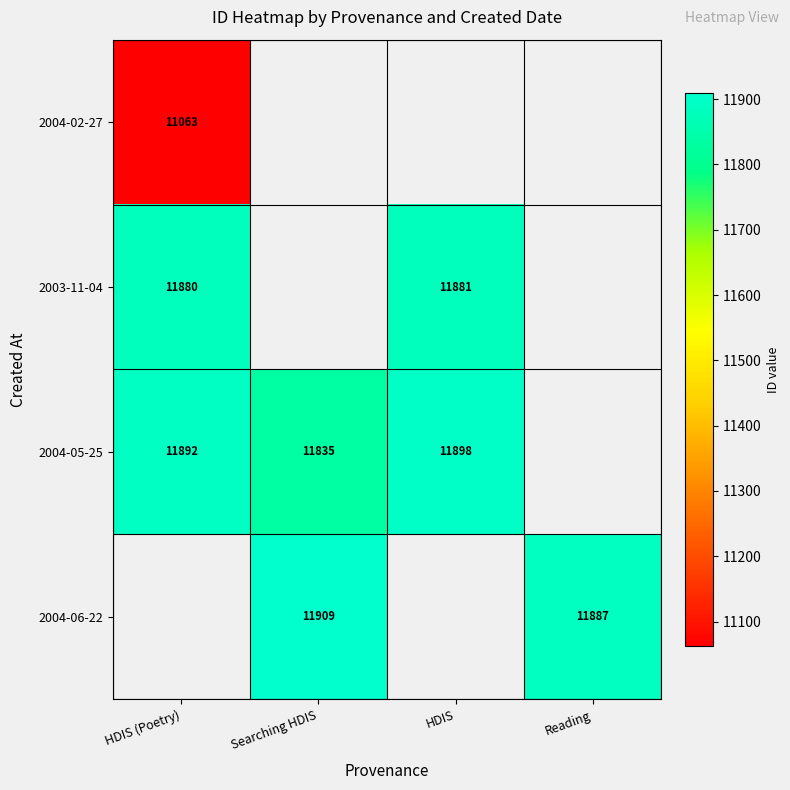

Between Reading and HDIS (Poetry), which is larger?

HDIS (Poetry)